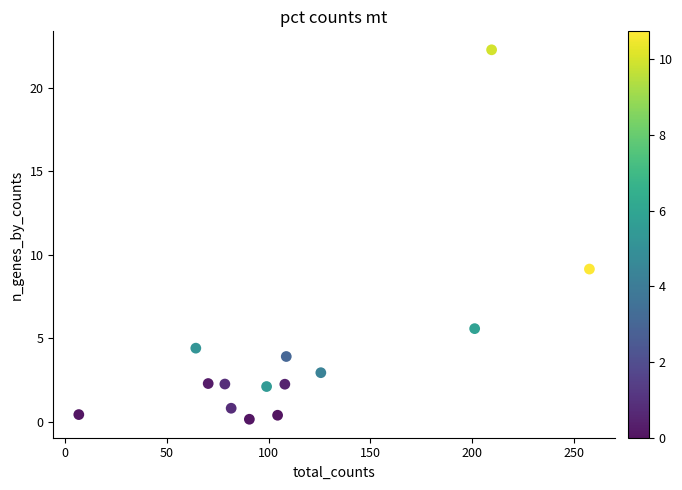

What is the range of Y values (max minus min)?

22.1